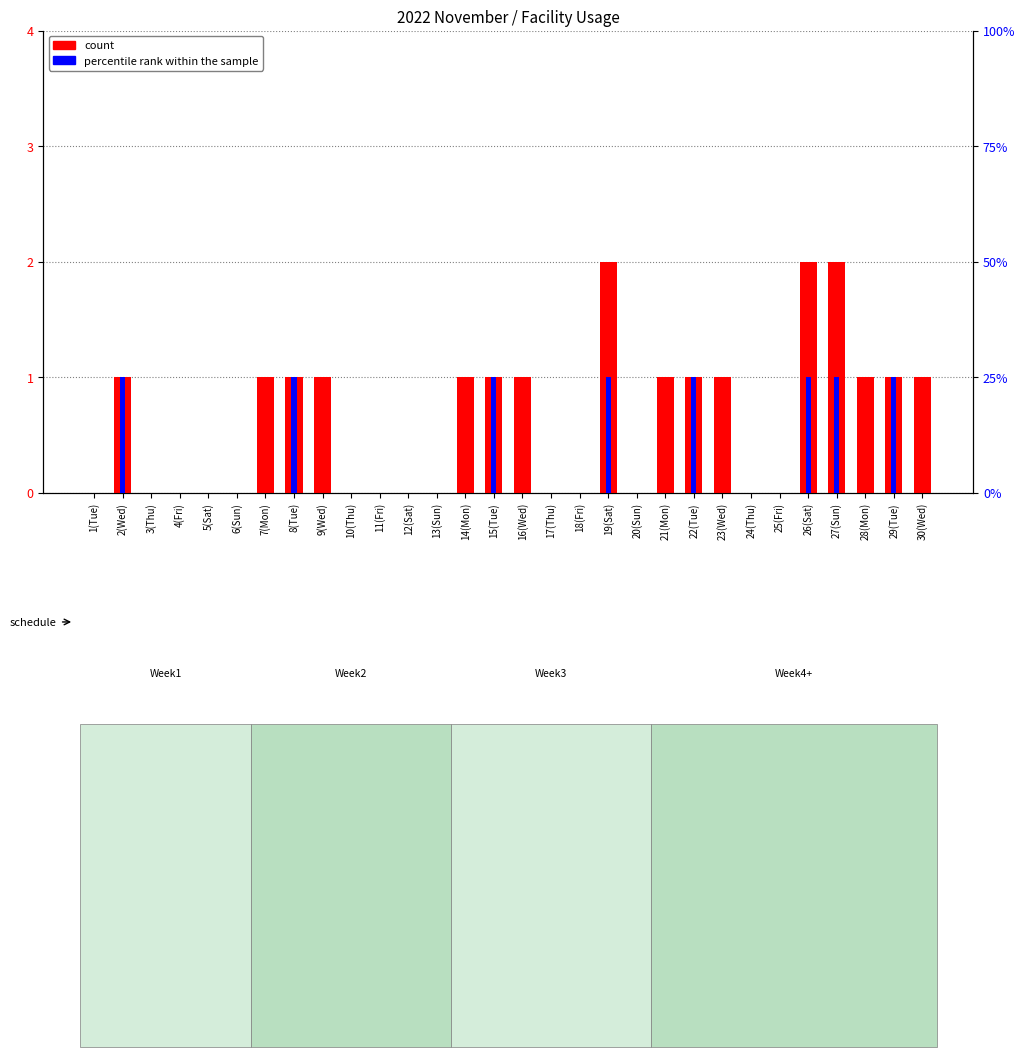

Which label corresponds to the largest value in the chart?

19(Sat)